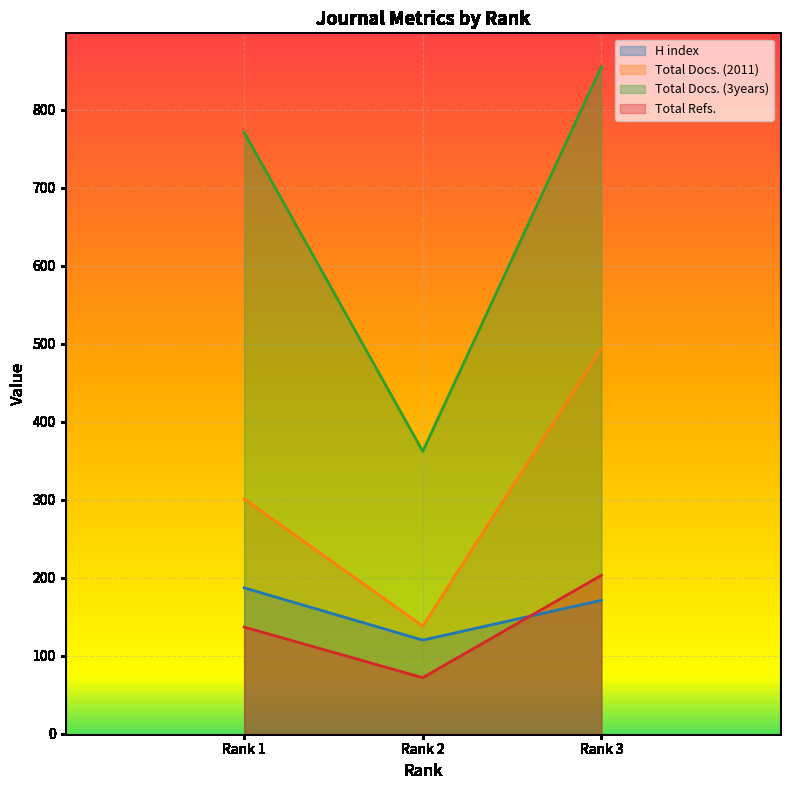

Is it true that Total Docs. (2011) equals 808.3 at 3?

False